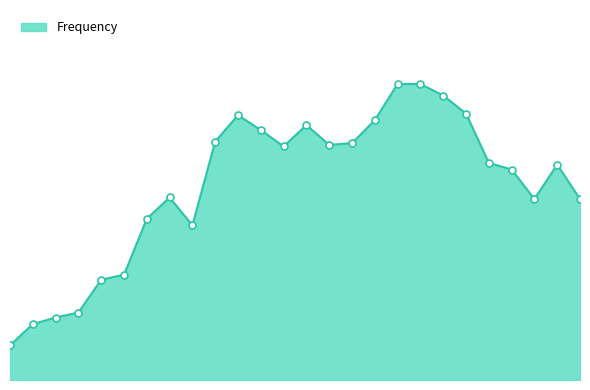

Is this an area chart (filled region under the line)?

Yes